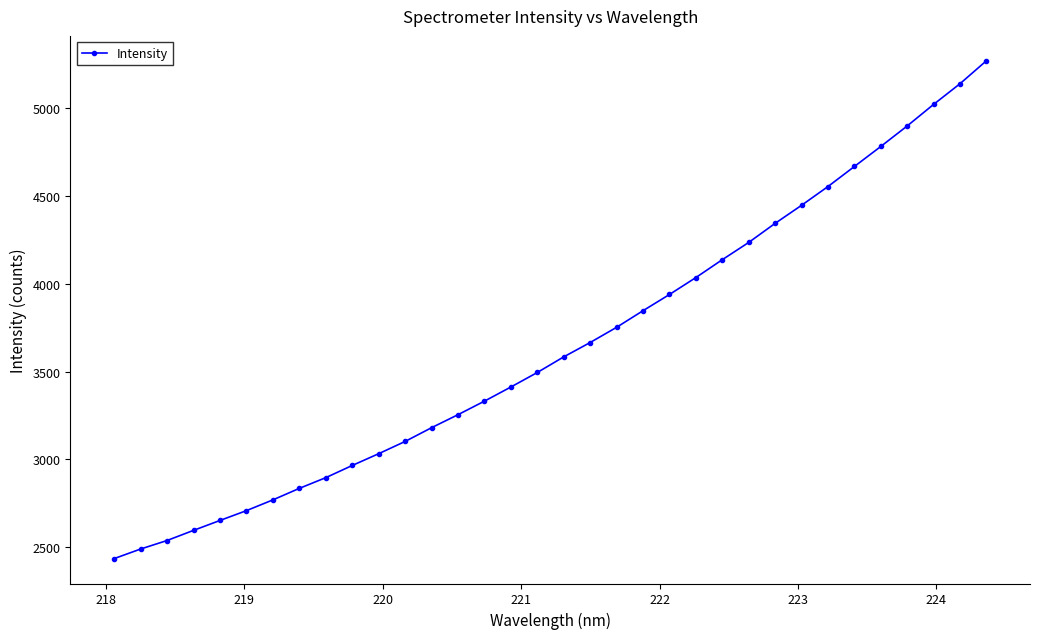

What is the value of the 4th point from the left?

2596.4